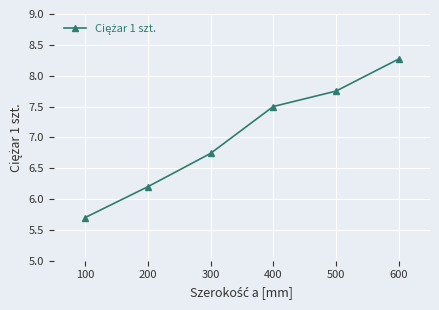

The value at 100 is 9.7. True or false?

False